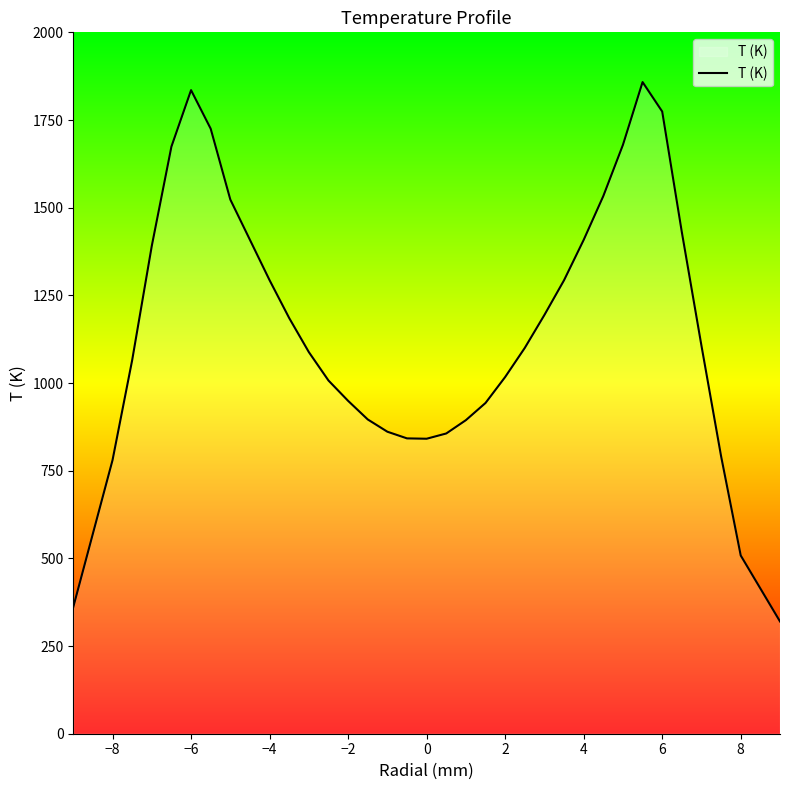

What is the maximum value shown in the chart?

1858.2